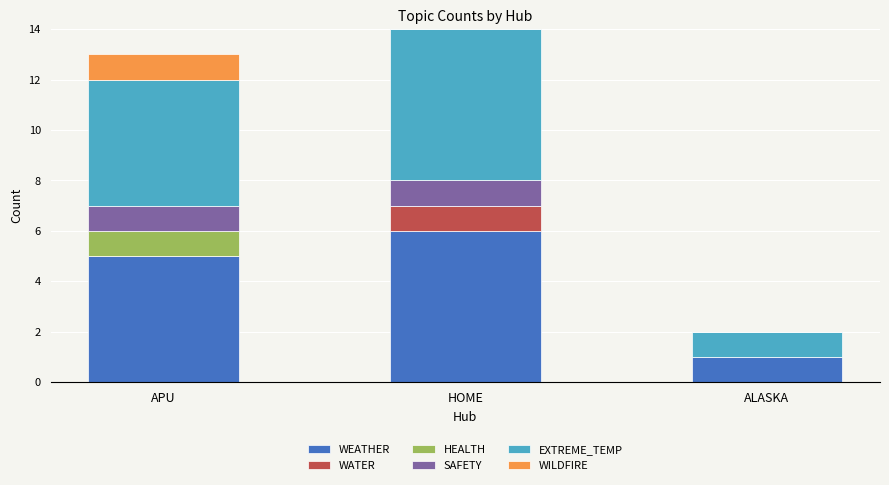

Does the chart contain stacked bars?

Yes